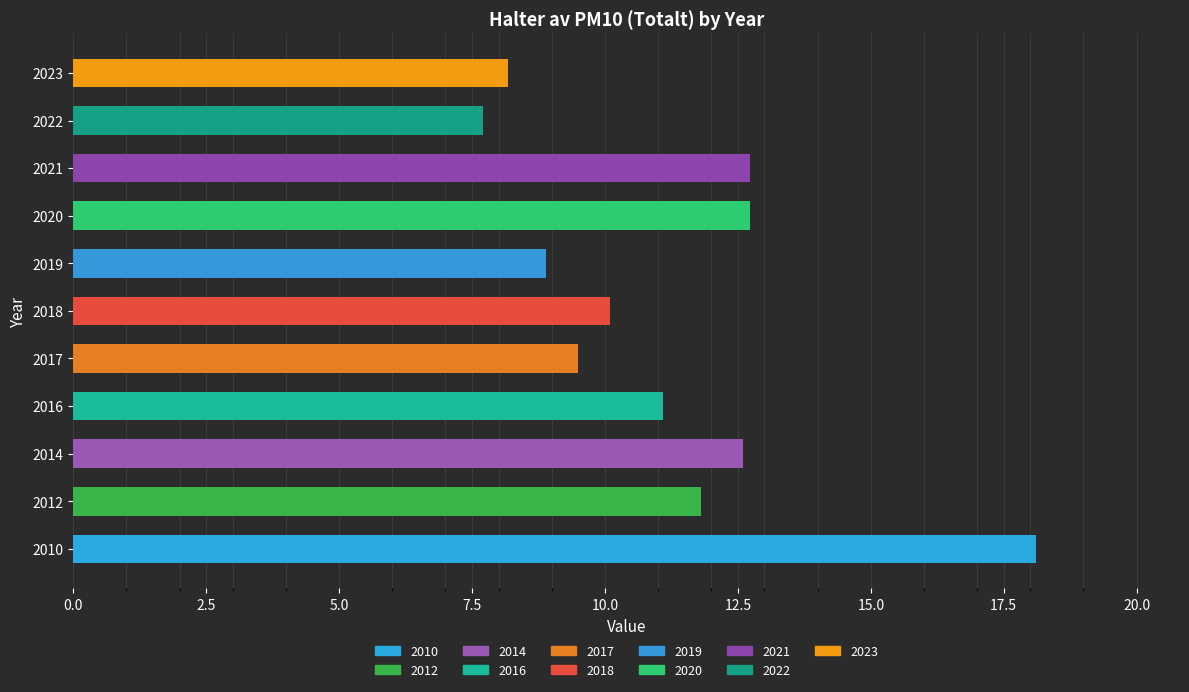

Does the chart contain stacked bars?

No